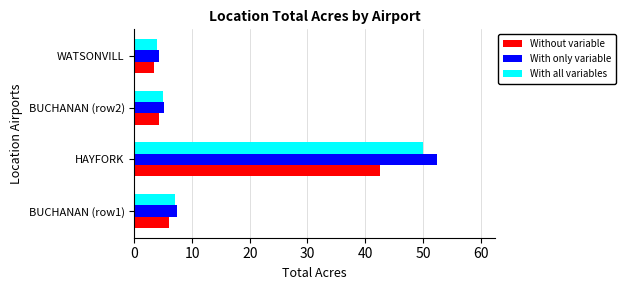

At which label does With only variable reach its minimum?

WATSONVILL